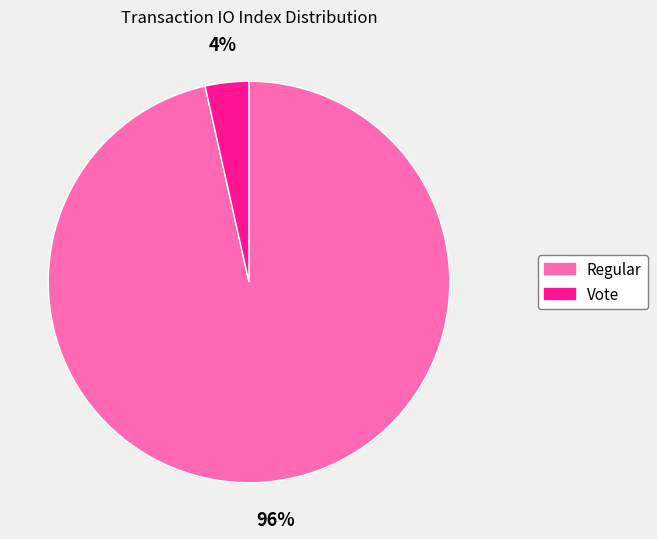

The Regular slice represents 96% of the pie. True or false?

True